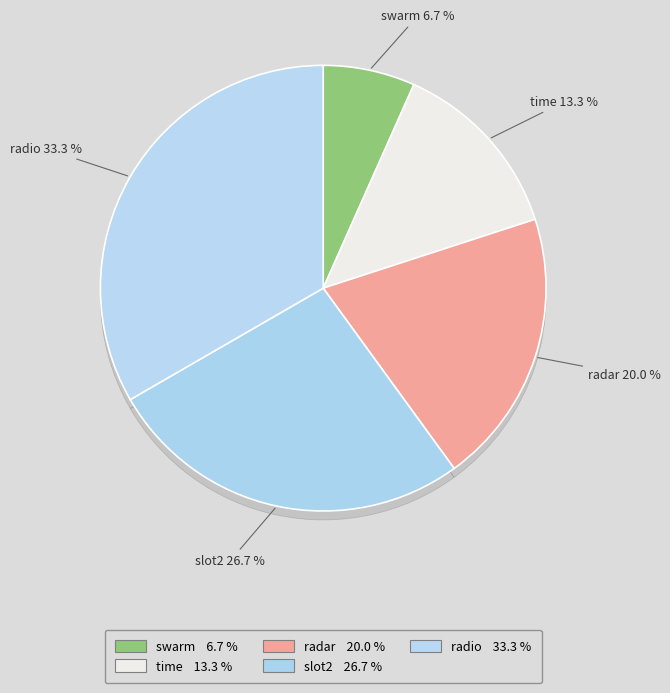

To the nearest percent, what percentage of the pie is radio?

33%